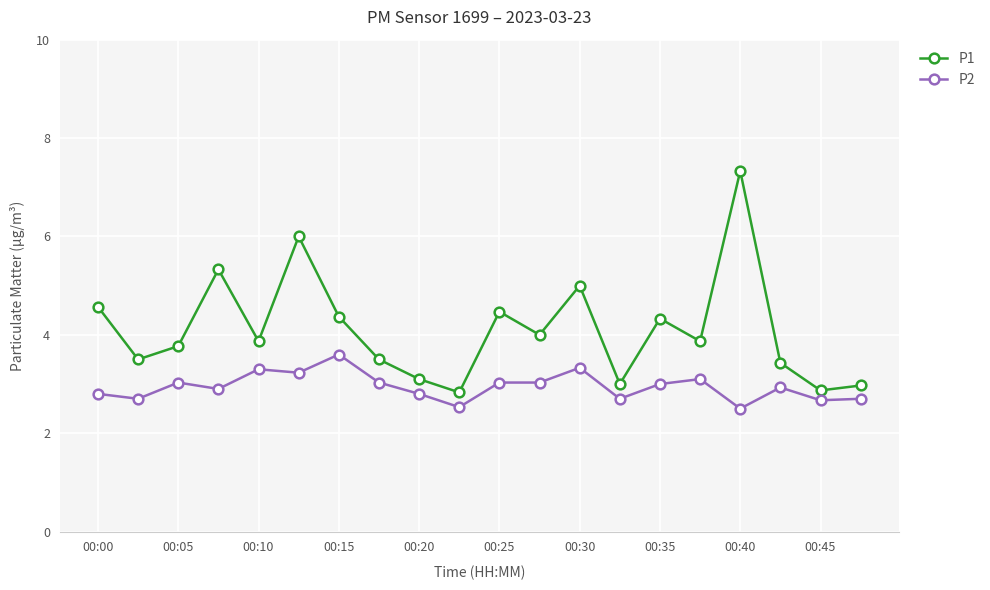

What is the difference between the maximum and minimum values in the P1 series?

4.5